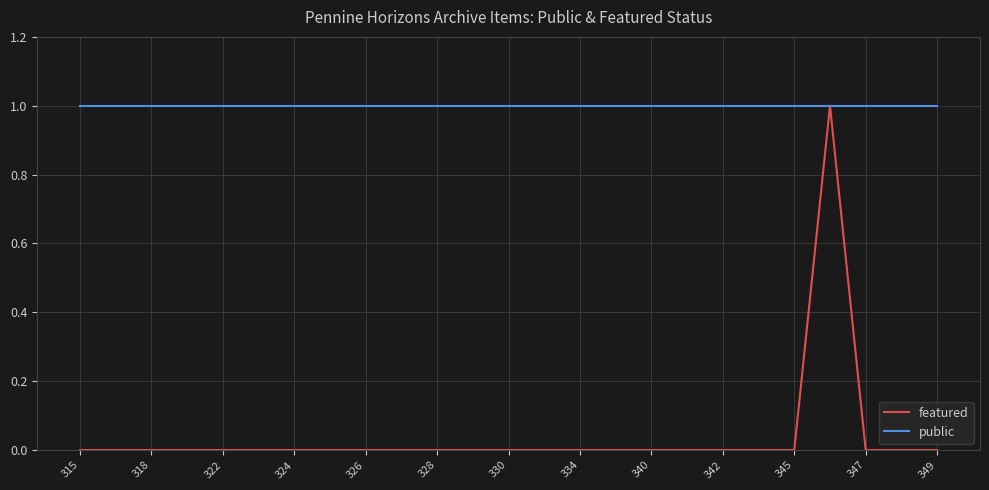

Count the number of categories in the chart.

25